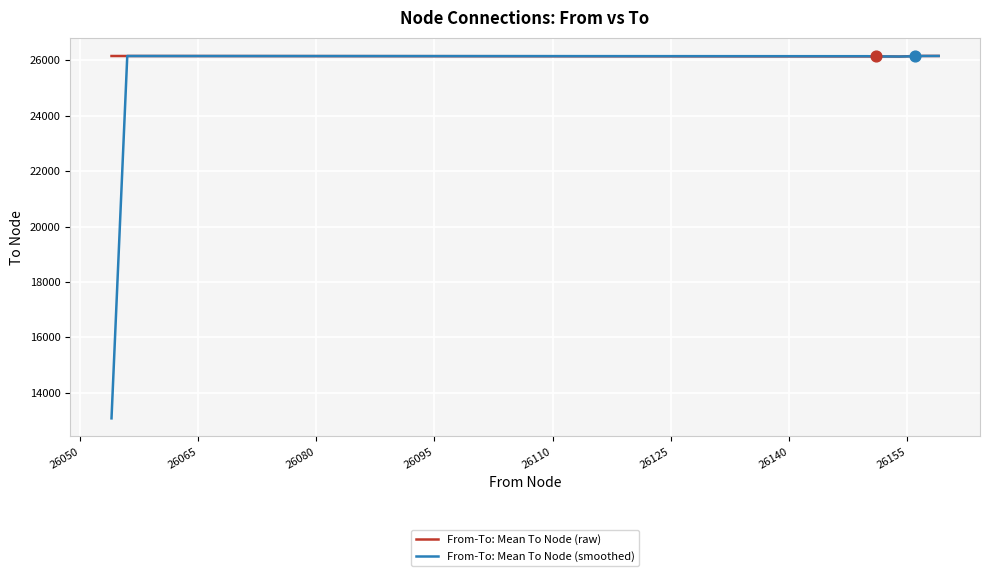

Which series has the widest spread of values?

From-To: Mean To Node (smoothed)